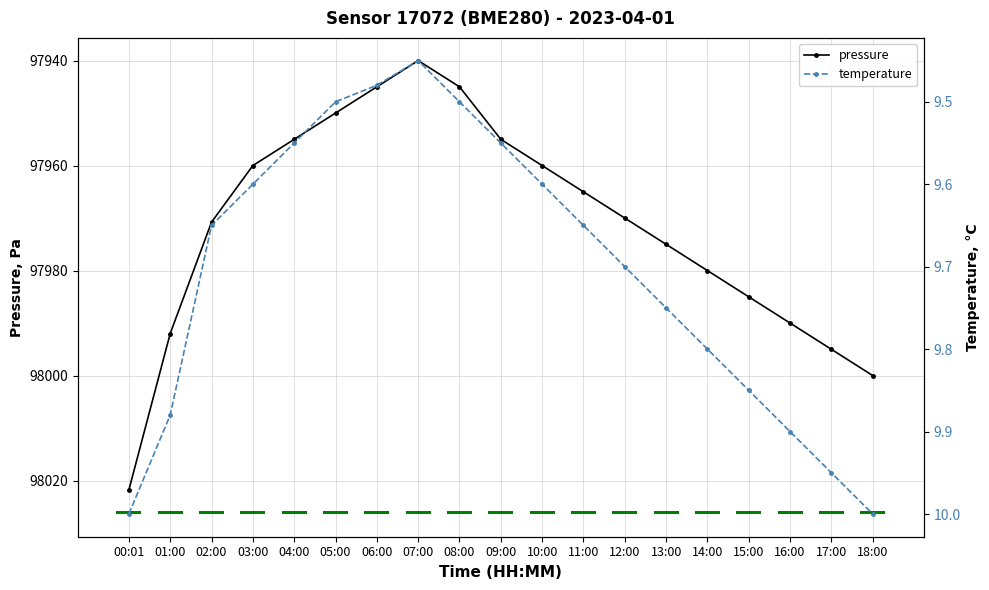

Which category has the lowest value in the Period of approved data series?

00:01